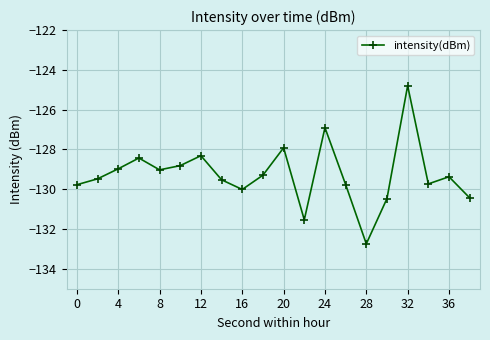

What is the value of the 19th point from the left?

-129.4